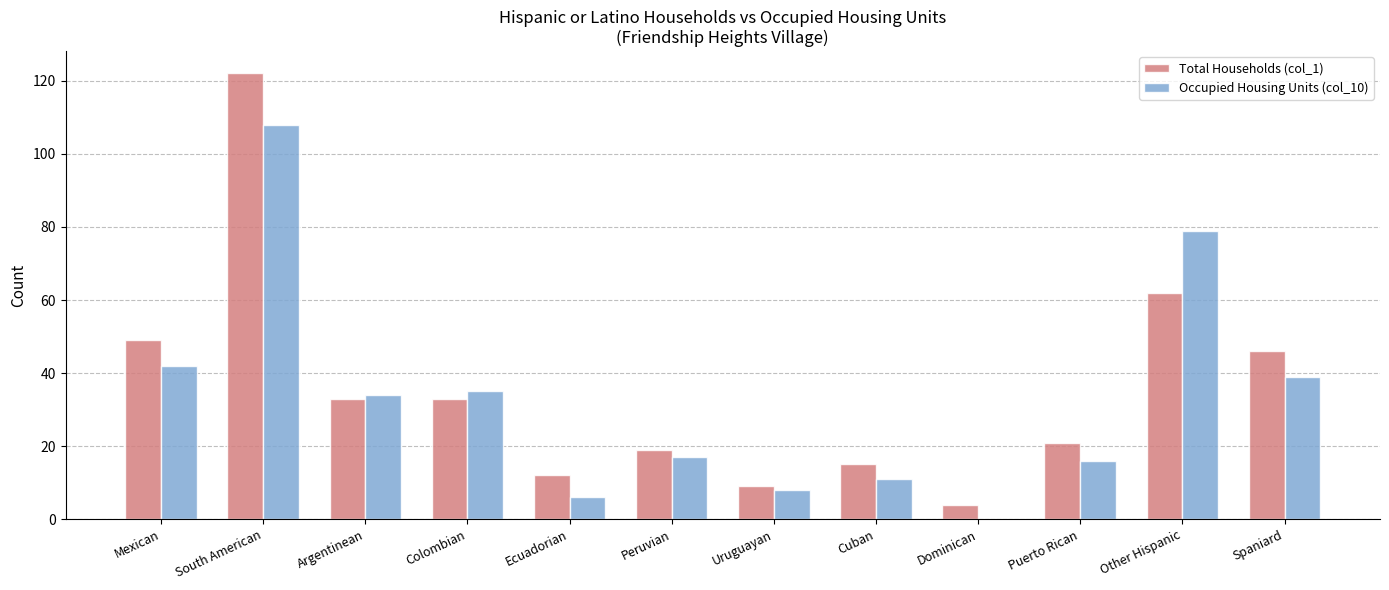

Which series has the largest total across all categories?

Total Households (col_1)